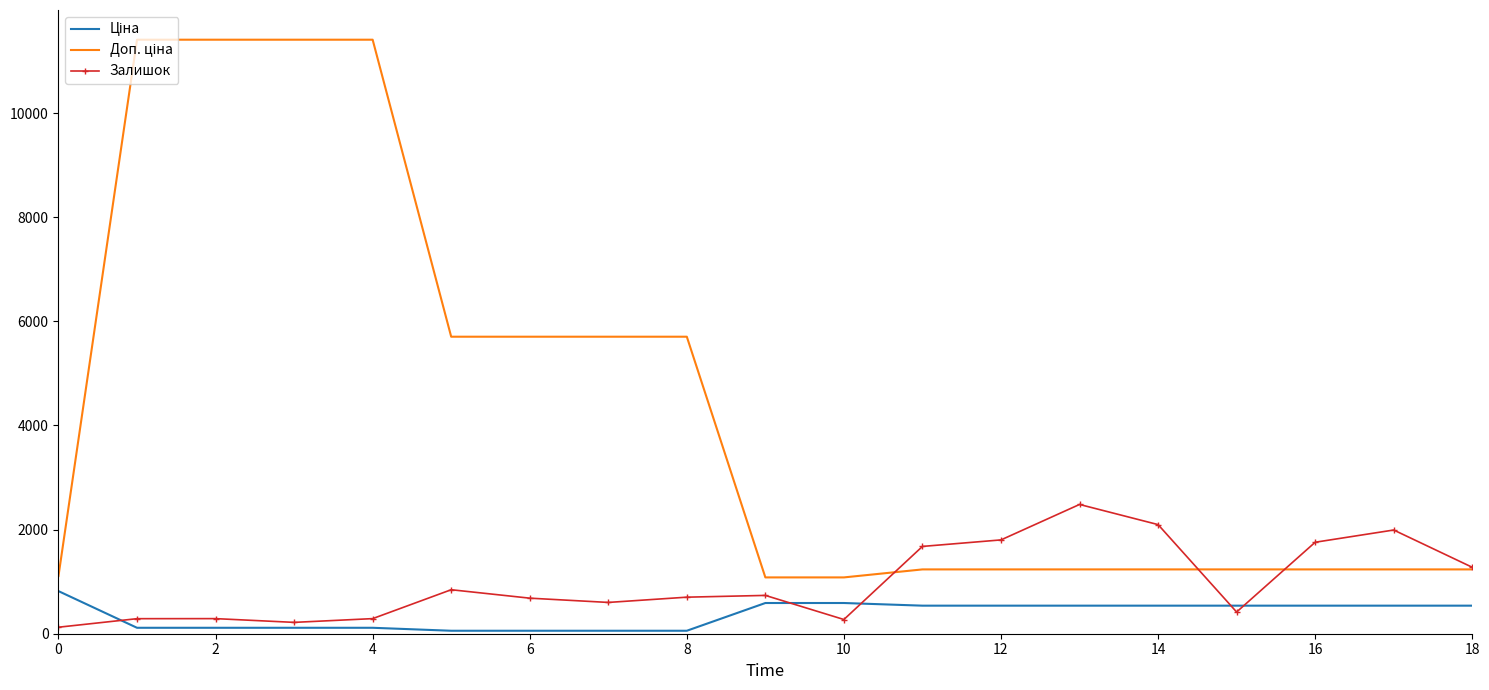

What is the greatest value displayed?

11410.0